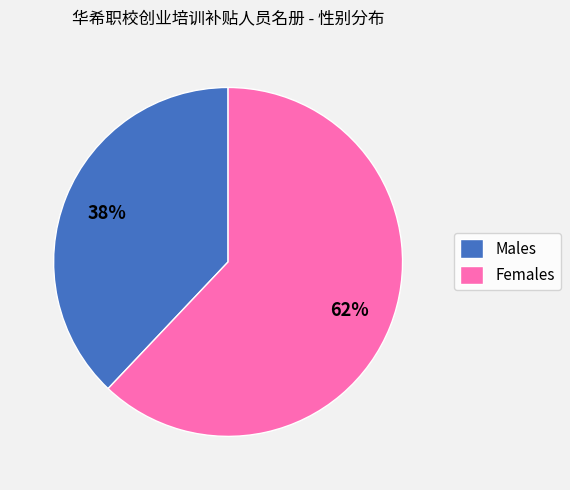

What is the ratio of the value at Females to the value at Males?

1.6